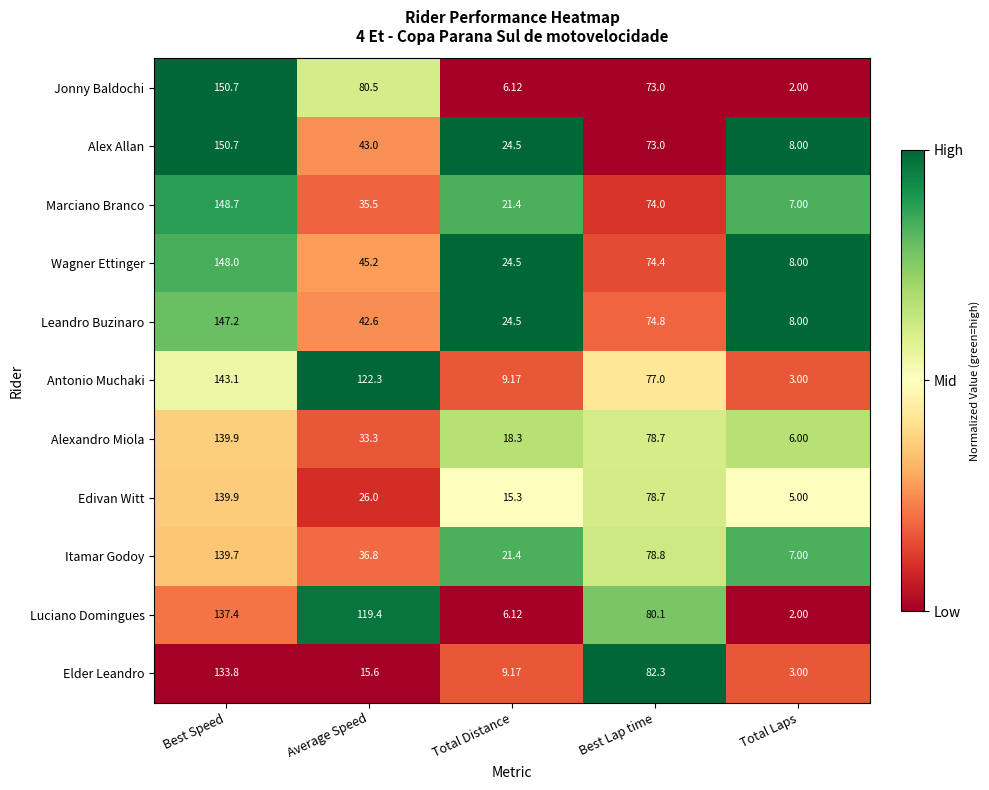

At Average Speed, list the series in order from smallest to largest.

Elder Leandro, Edivan Witt, Alexandro Miola, Marciano Branco, Itamar Godoy, Leandro Buzinaro, Alex Allan, Wagner Ettinger, Jonny Baldochi, Luciano Domingues, Antonio Muchaki